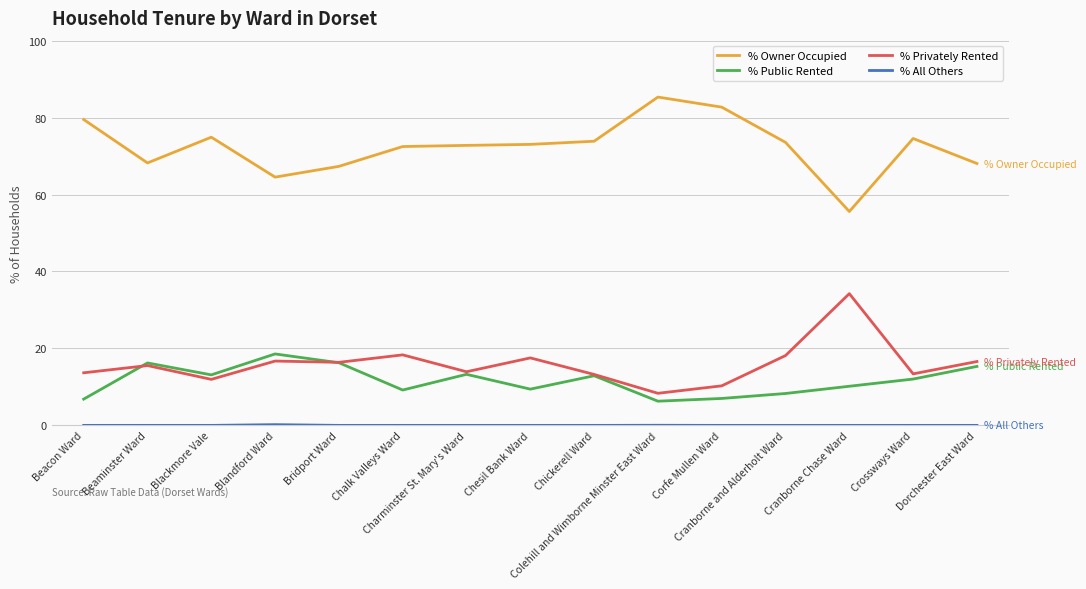

What is the greatest value displayed?

85.3